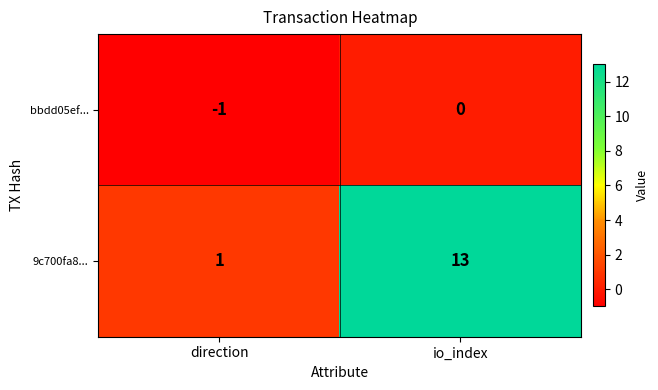

Which series has the widest spread of values?

9c700fa8...